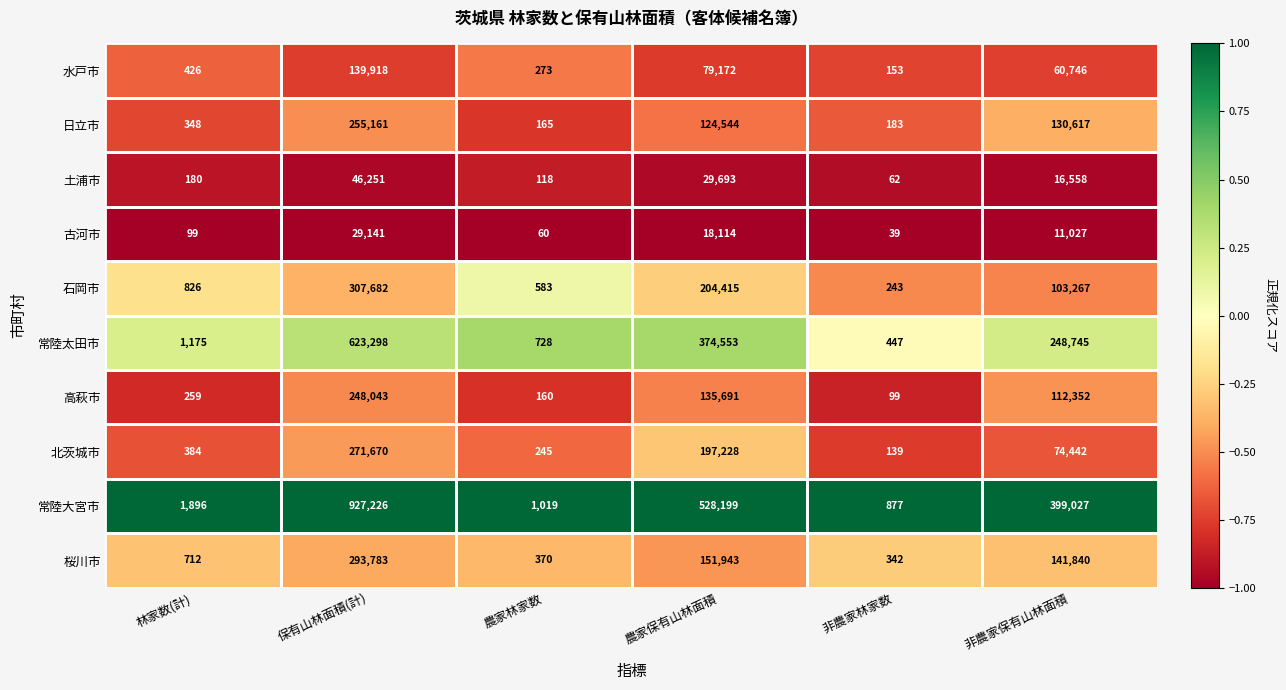

What is the difference between the 古河市 values at 農家保有山林面積 and 非農家保有山林面積?

7087